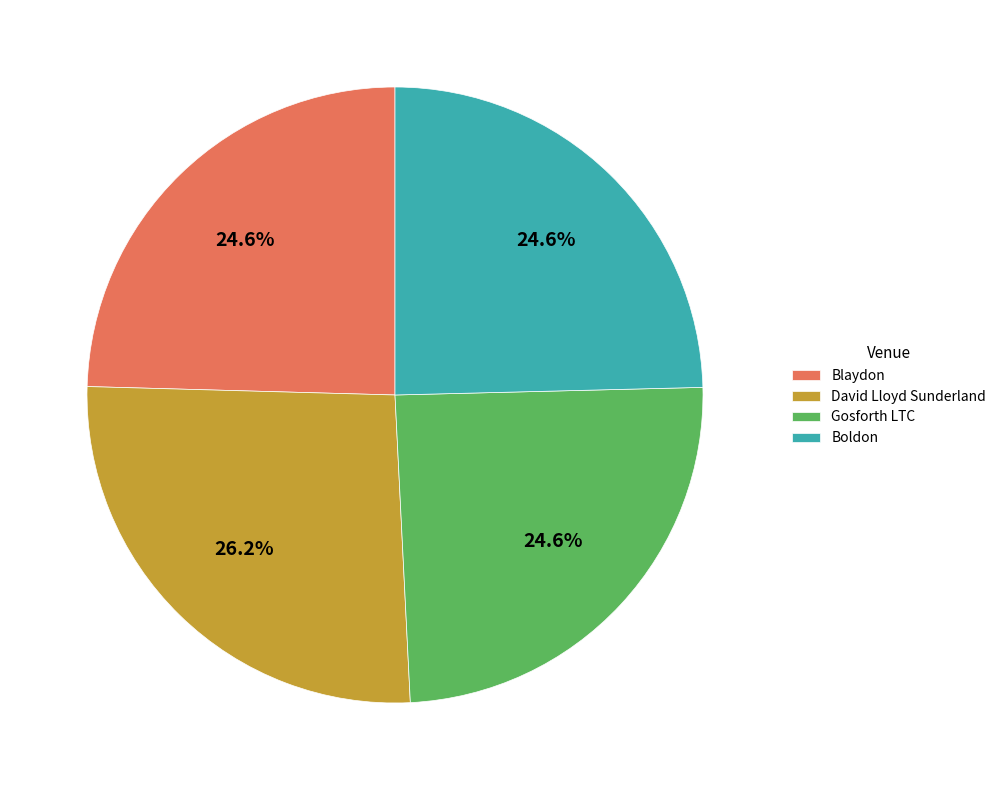

What is the largest slice in the pie chart?

David Lloyd Sunderland